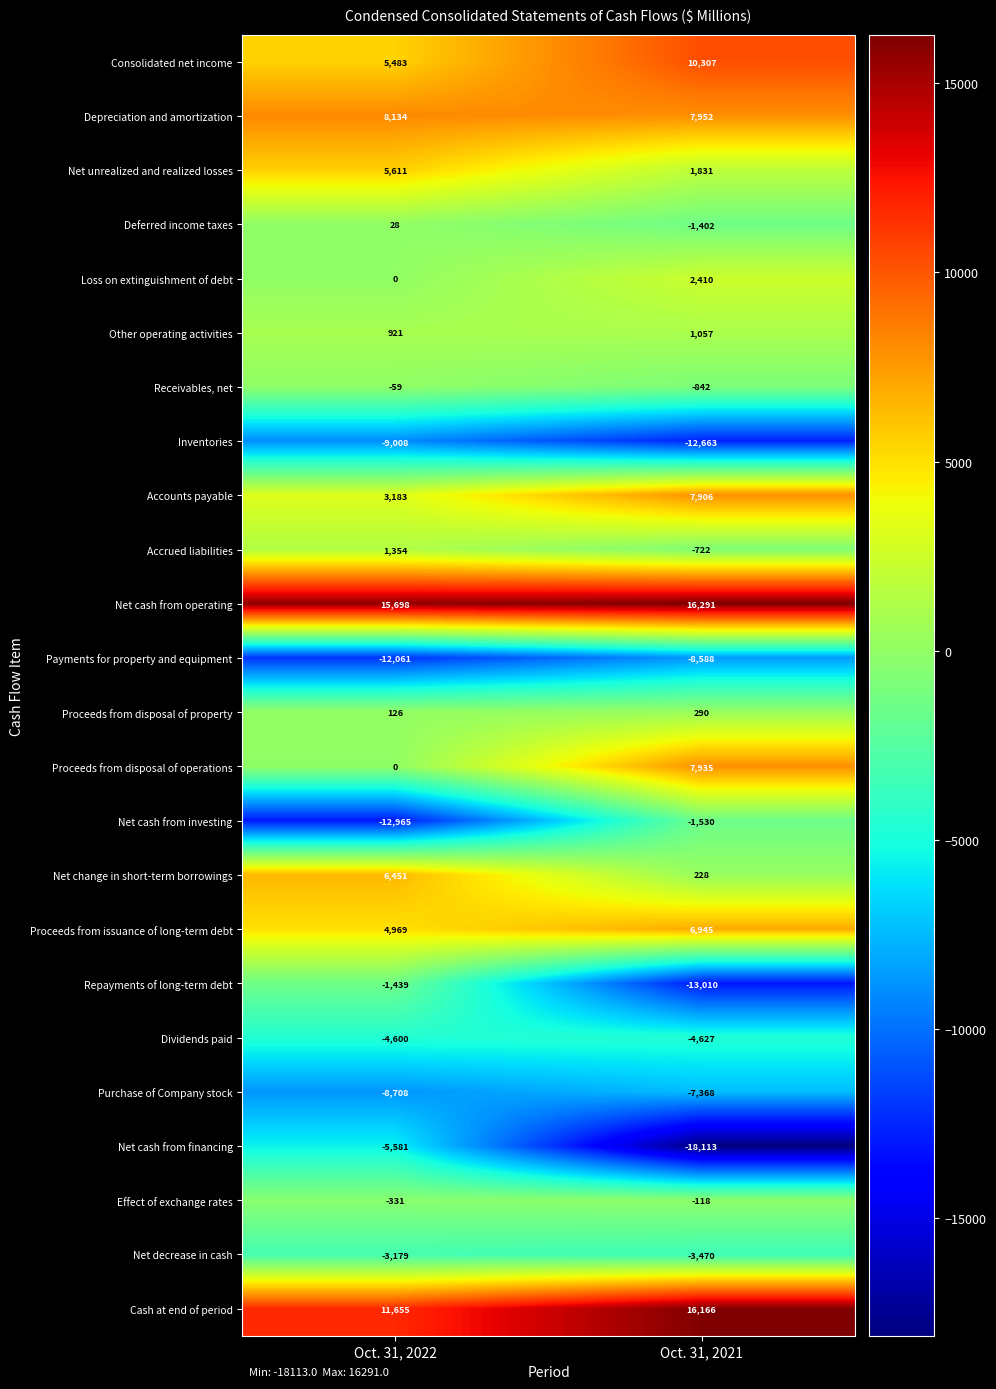

Which series has the largest total across all categories?

Net cash from operating